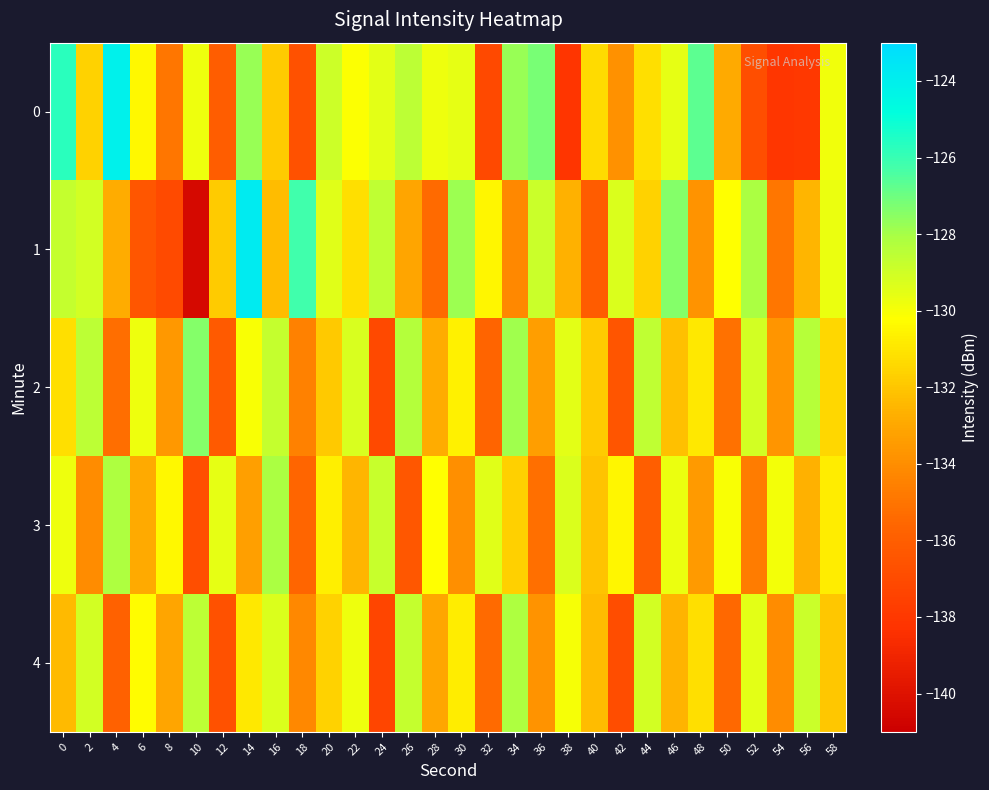

Which has a higher value, 12 or 44?

44